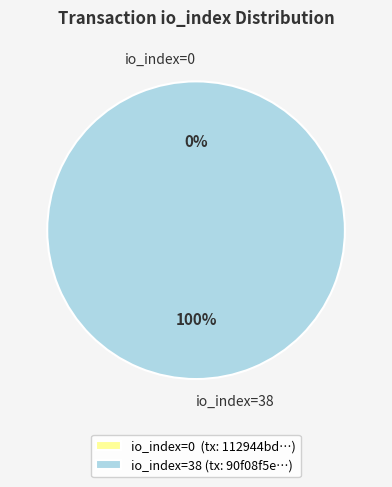

Which has a higher value, tx_hash_38 (io_index=38) or tx_hash_0 (io_index=0)?

tx_hash_38 (io_index=38)